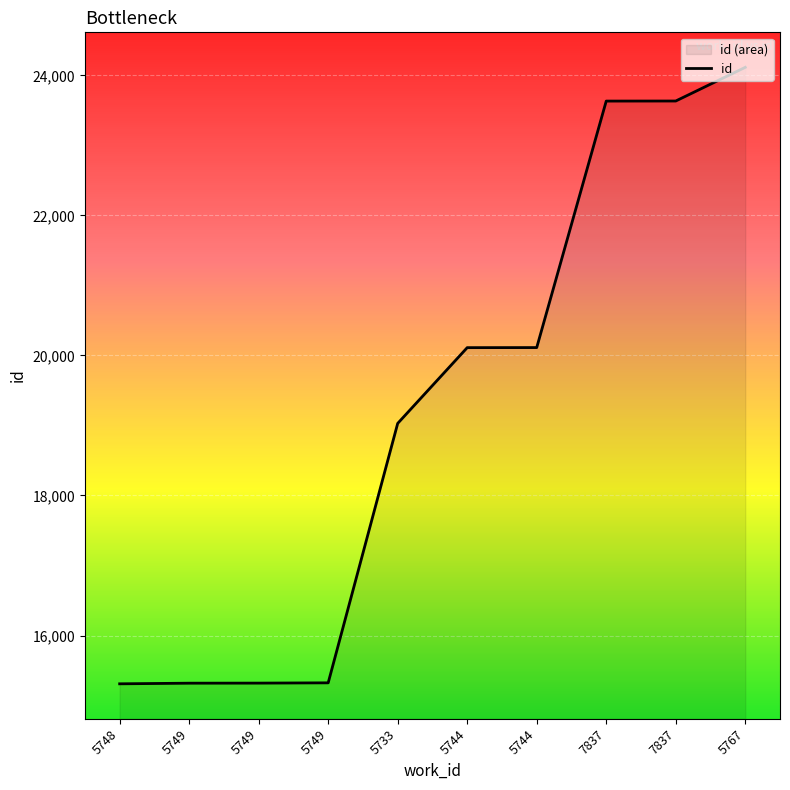

The value at 5744 is 31958. True or false?

False